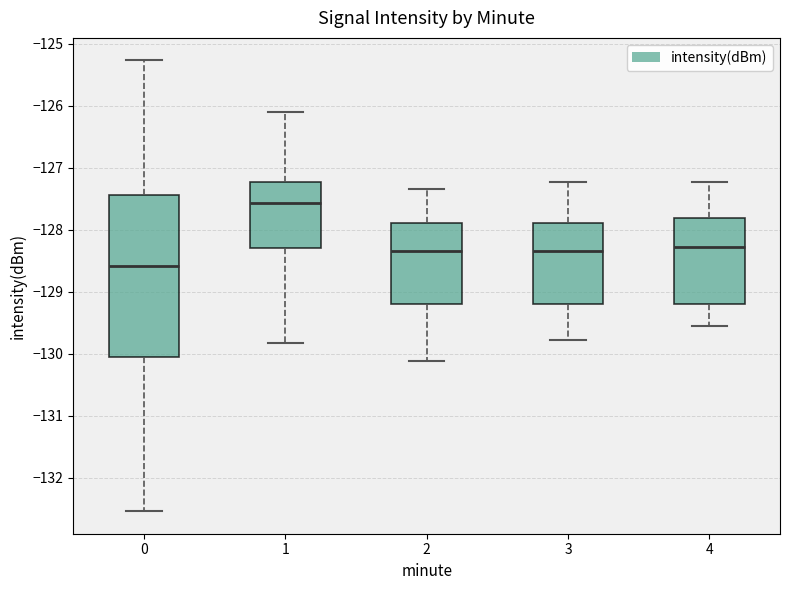

Reading left to right, read every box against the y-axis: the position of its median line, the range the box covers, and the ends of its whiskers. The values are not printed on the chart, so give them approximately, as read against the axis.

0: median -128.6, box -130.1 to -127.4, whiskers -132.5 to -125.3
1: median -127.6, box -128.3 to -127.2, whiskers -129.8 to -126.1
2: median -128.3, box -129.2 to -127.9, whiskers -130.1 to -127.3
3: median -128.3, box -129.2 to -127.9, whiskers -129.8 to -127.2
4: median -128.3, box -129.2 to -127.8, whiskers -129.6 to -127.2